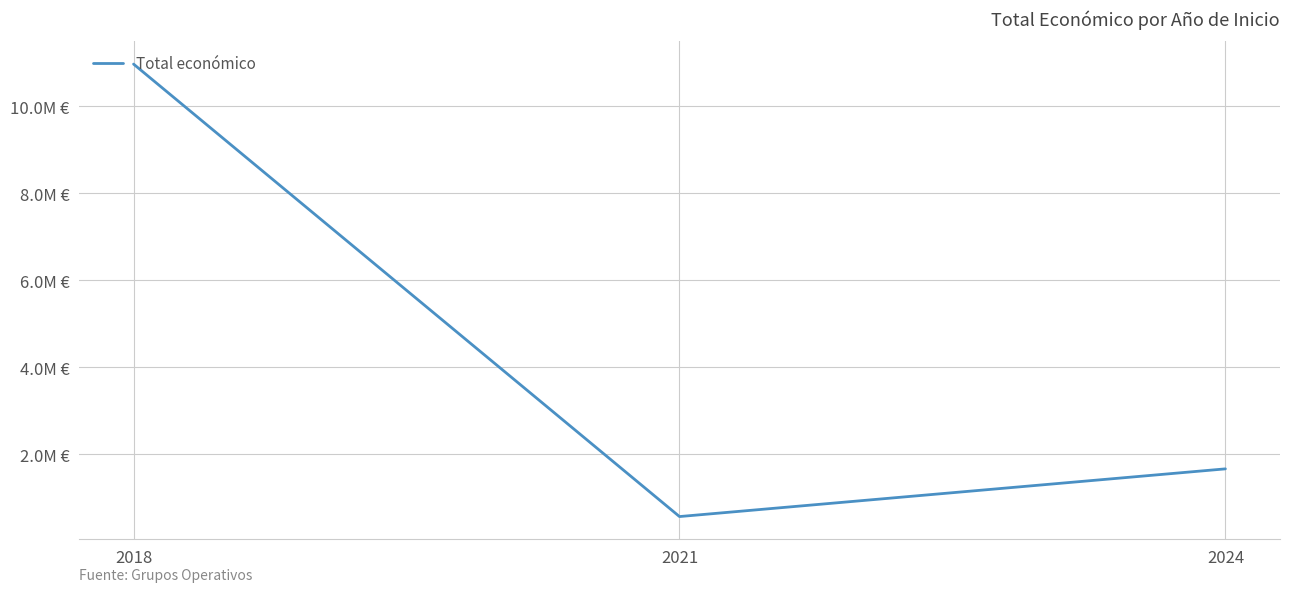

Between 2024 and 2021, which is larger?

2024